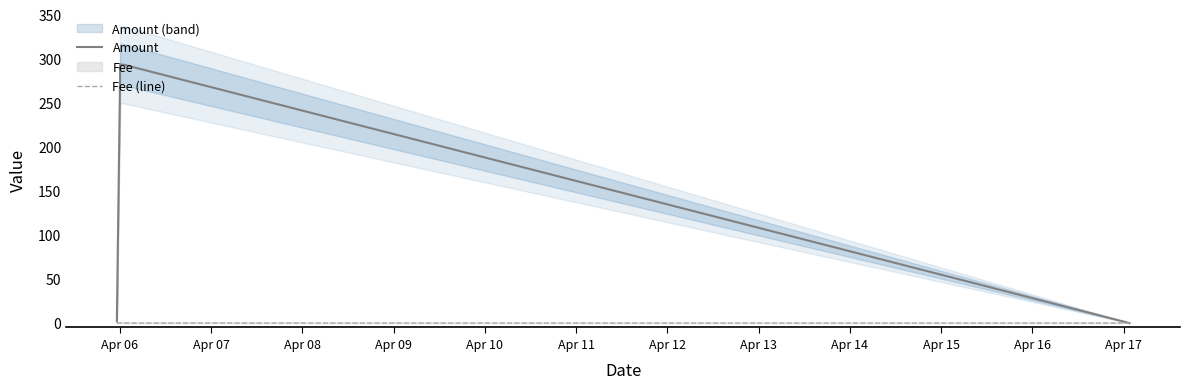

The Fee series shows 0.0 at 2022-04-05 23:15:00. True or false?

False